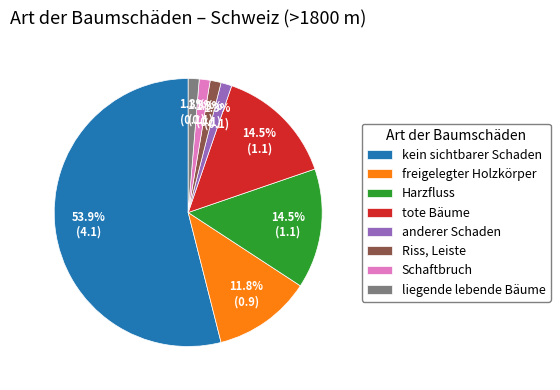

Which slice is the largest?

kein sichtbarer Schaden